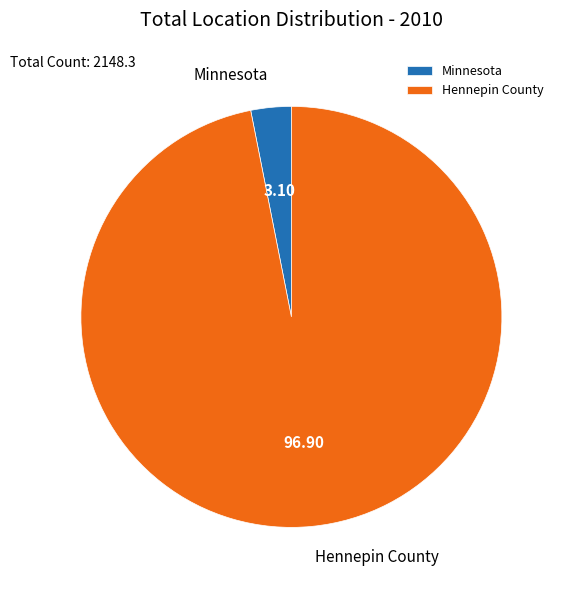

Does Hennepin County account for over 50% of the chart?

Yes